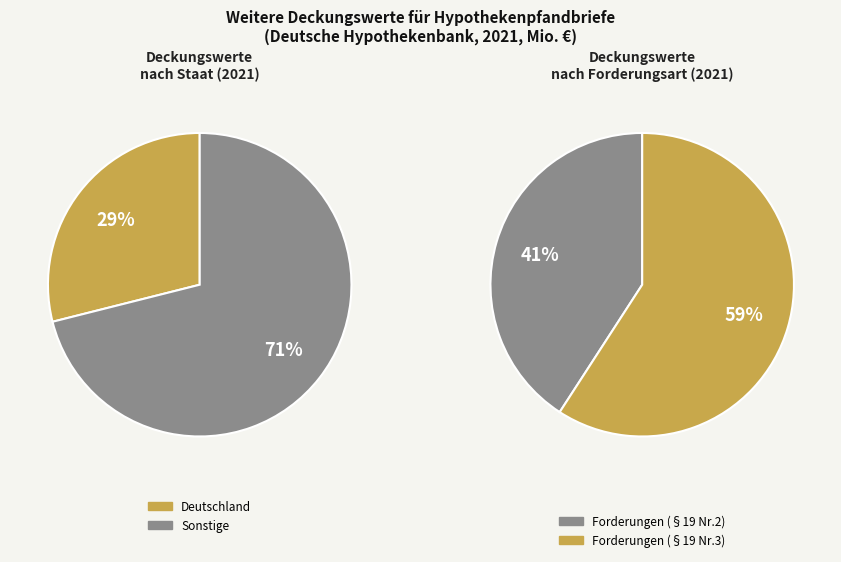

What is the change in value from Deutschland to Forderungen i.S.d. § 19 Abs. 1 Nr. 3 (291.6)?

+149.0